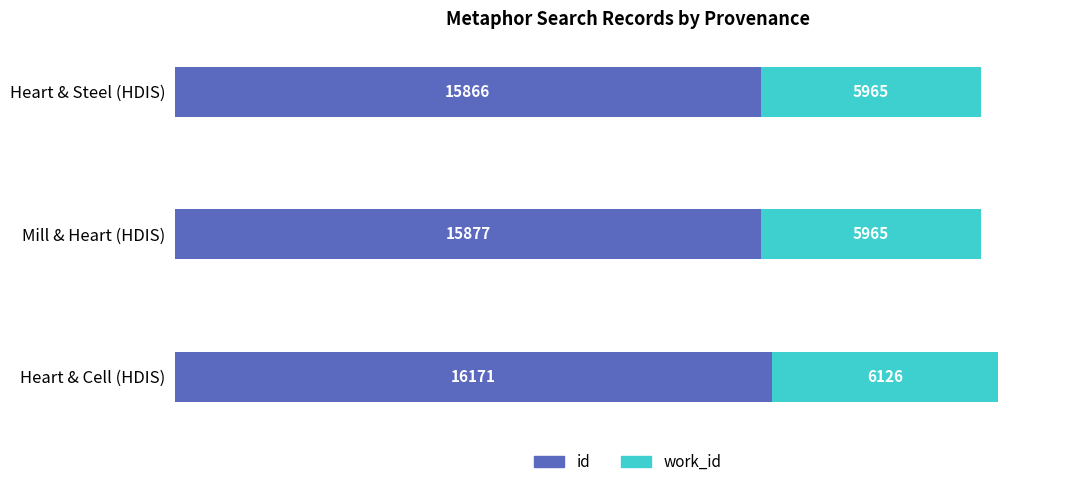

Rank the categories by id value from lowest to highest.

Heart & Steel (HDIS), Mill & Heart (HDIS), Heart & Cell (HDIS)